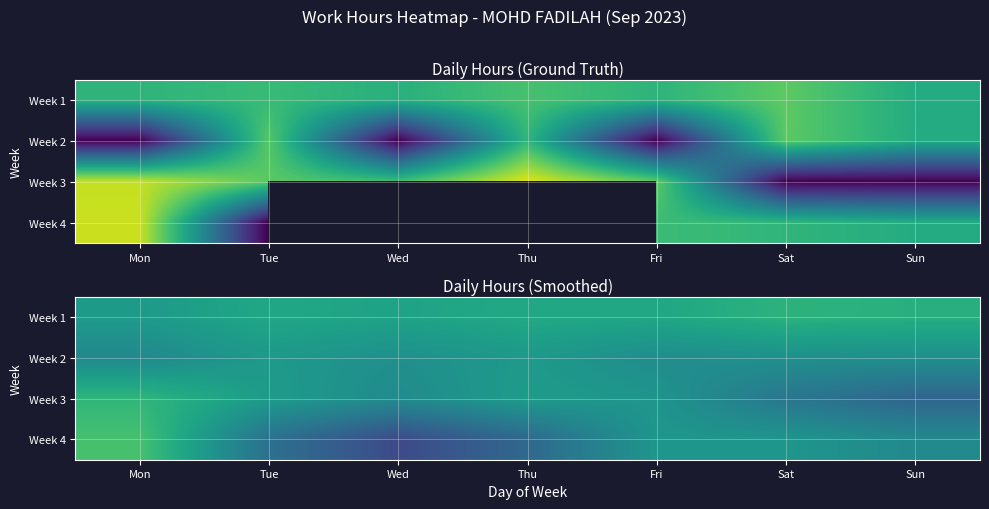

What is the spread (max minus min) of values at Wed?

5.3